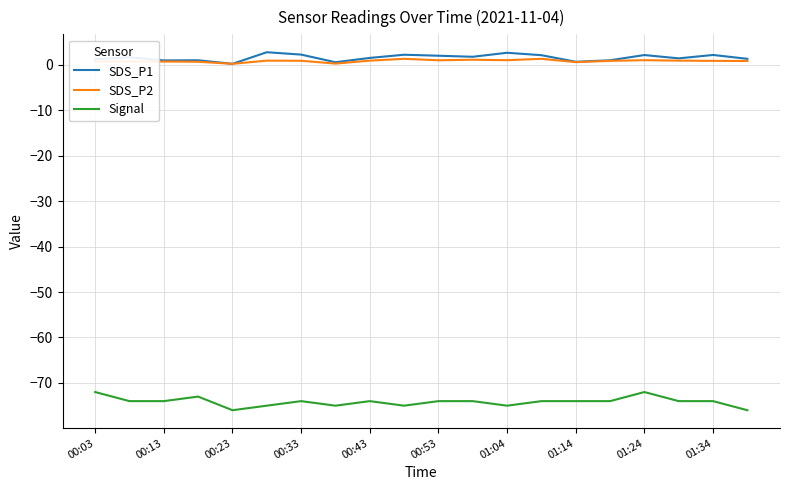

True or false: Signal and SDS_P1 intersect in this chart.

False